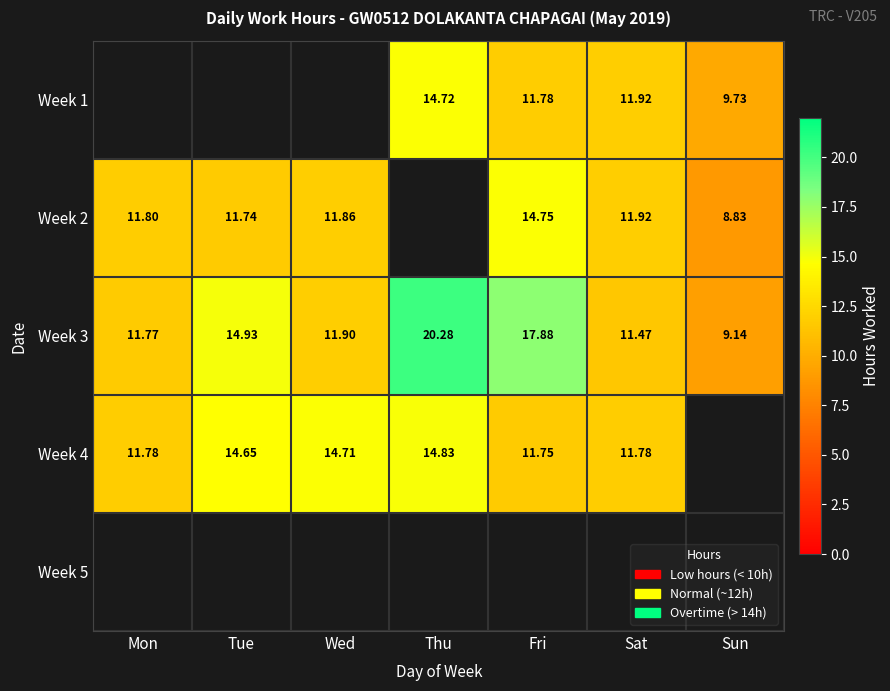

Which category has the highest value in the Week 3 series?

Thu